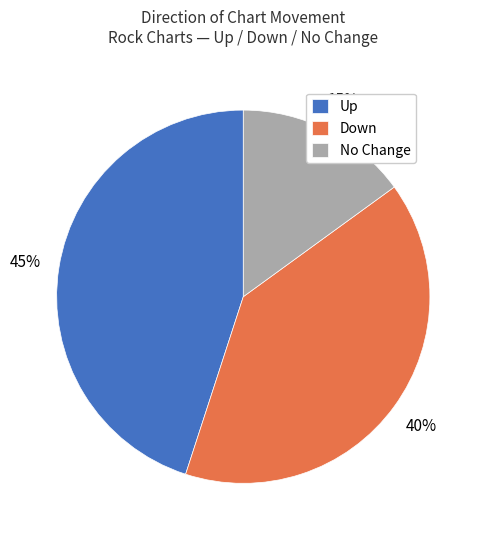

Which slice is the largest?

Up